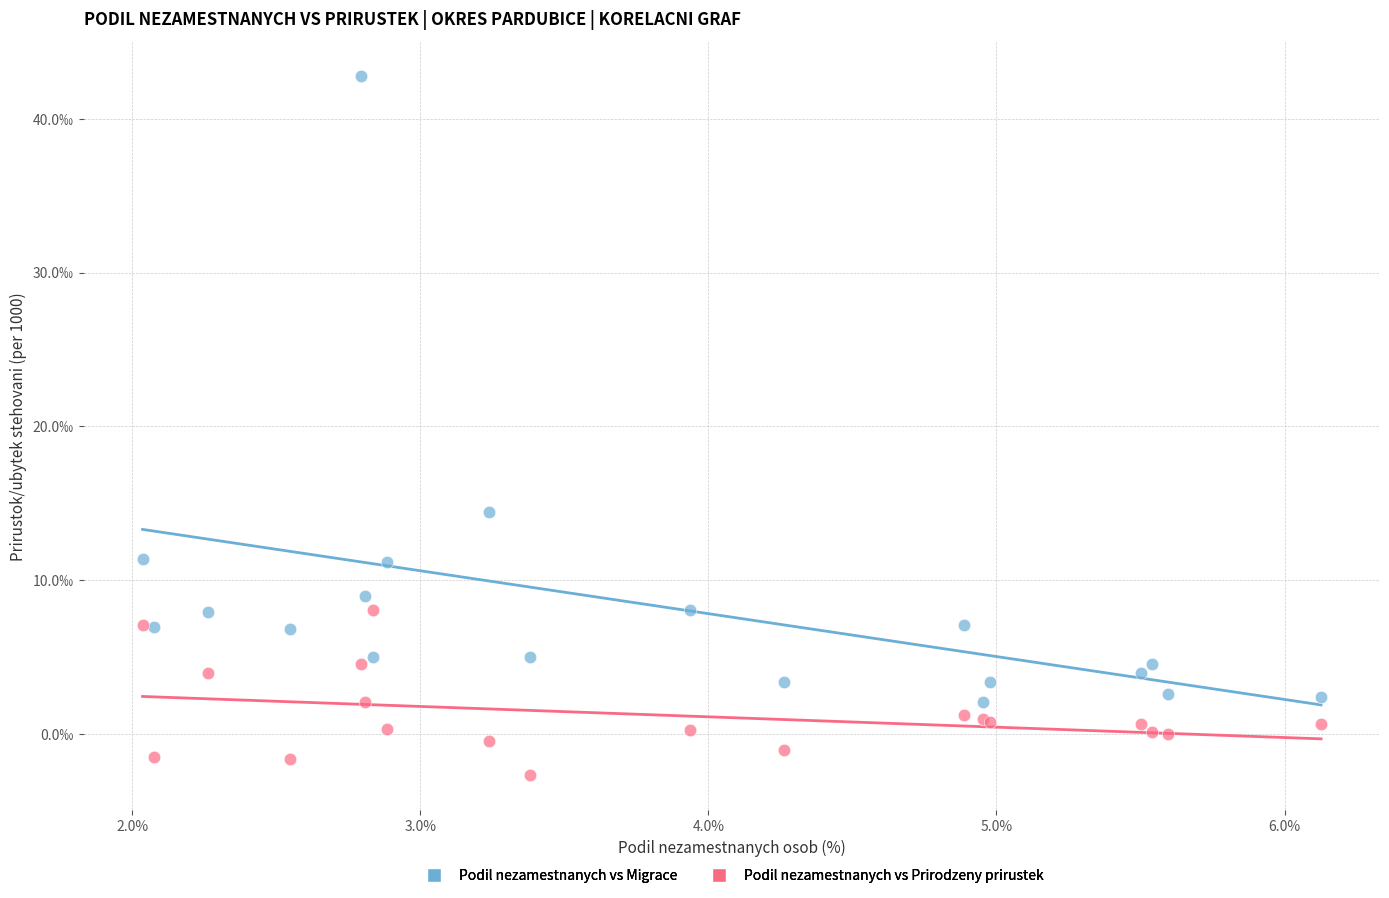

Which series has the widest spread of Y values?

Podil nezamestnanych vs Migrace